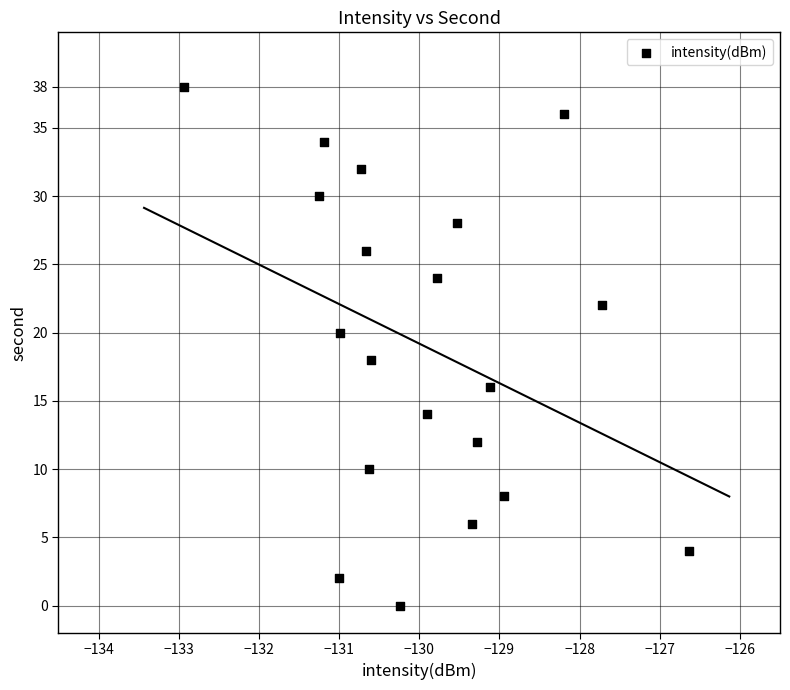

What is the range of Y values (max minus min)?

38